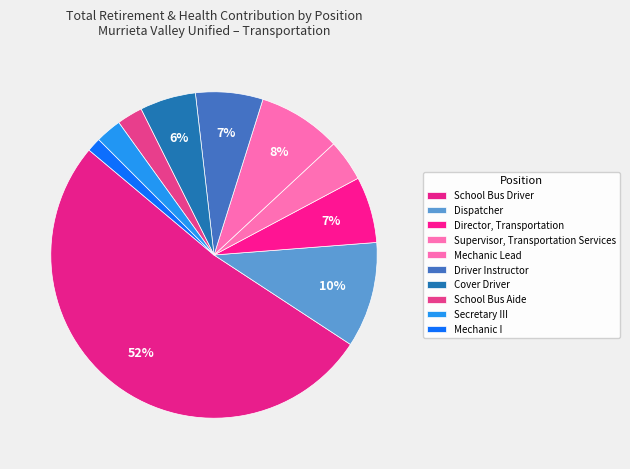

How many slices are in this pie chart?

10